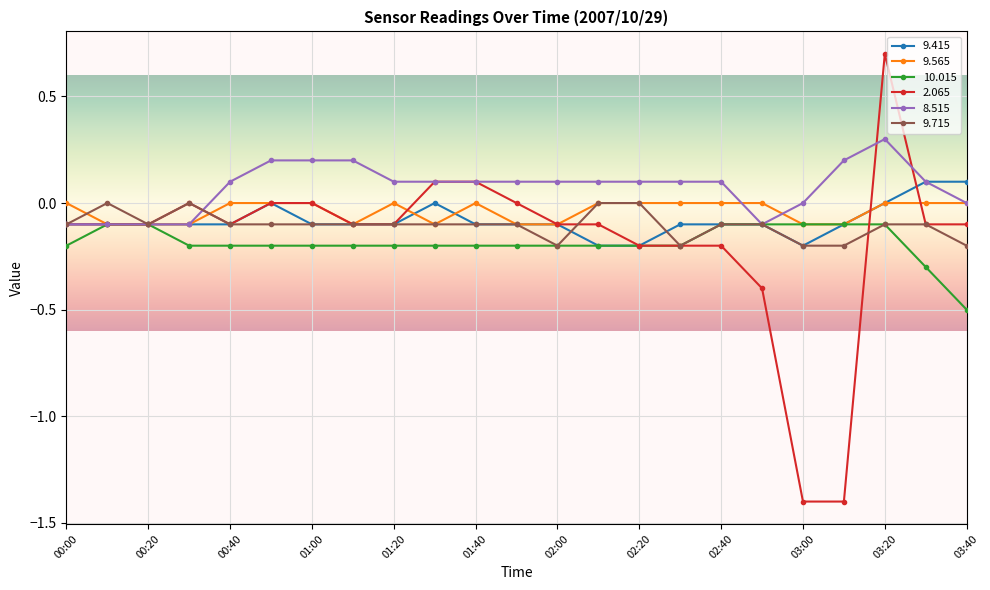

Which series has the largest total across all categories?

8.515